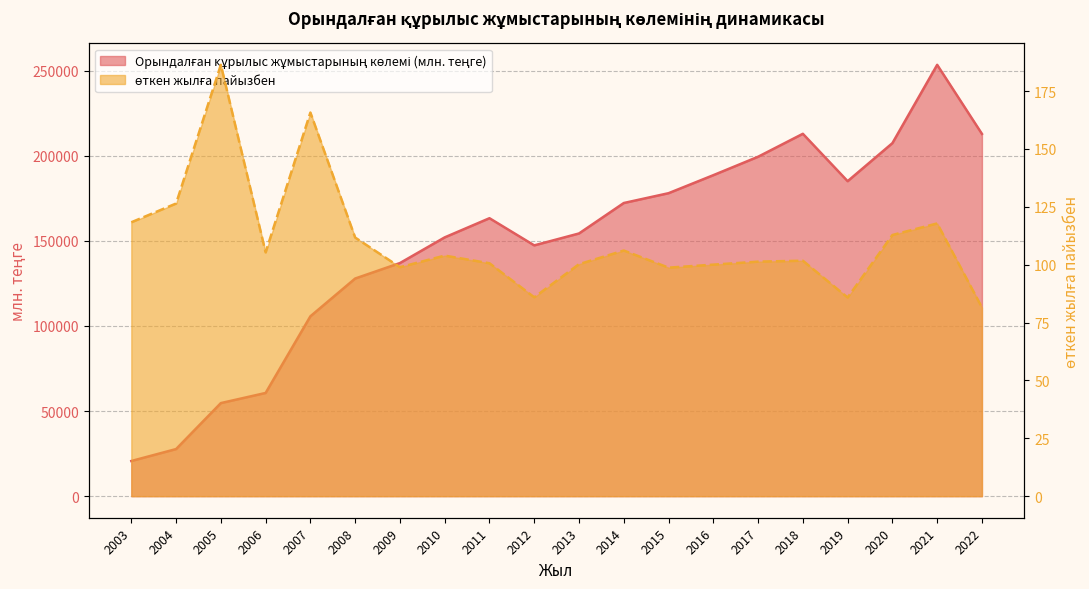

Which series has the largest total across all categories?

Орындалған құрылыс жұмыстарының көлемі (млн. теңге)